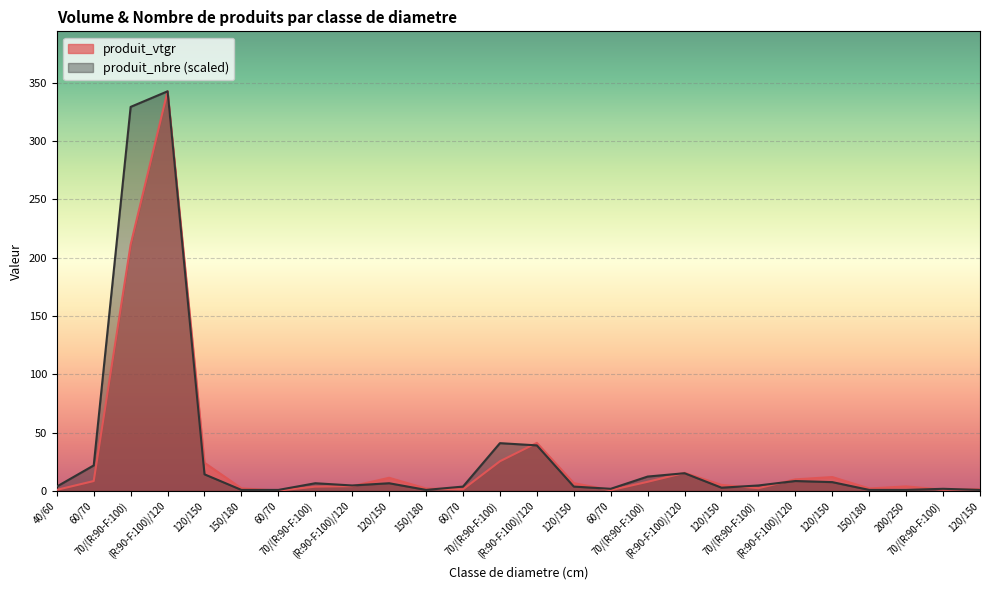

What is the difference between the maximum and minimum values in the produit_vtgr series?

342.2